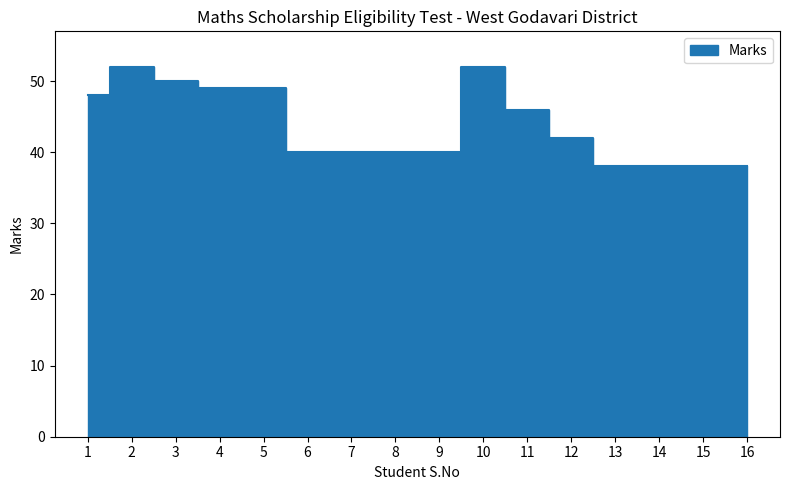

At which category does the chart reach its peak across all series?

2